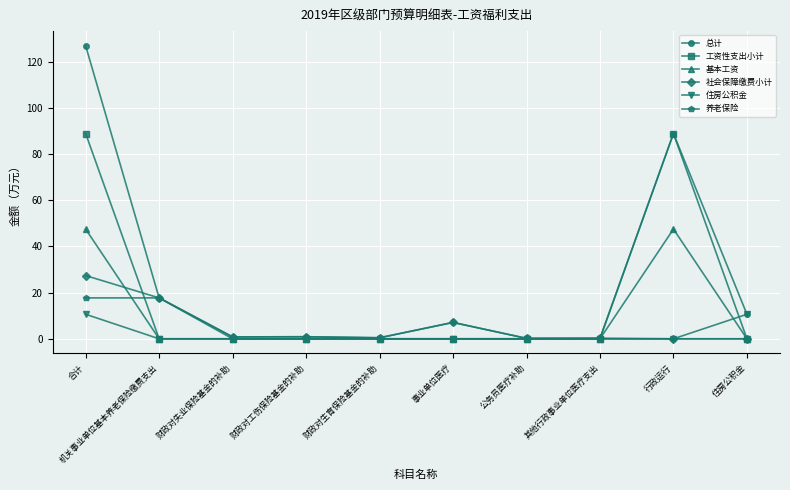

What is the maximum value shown in the chart?

127.0